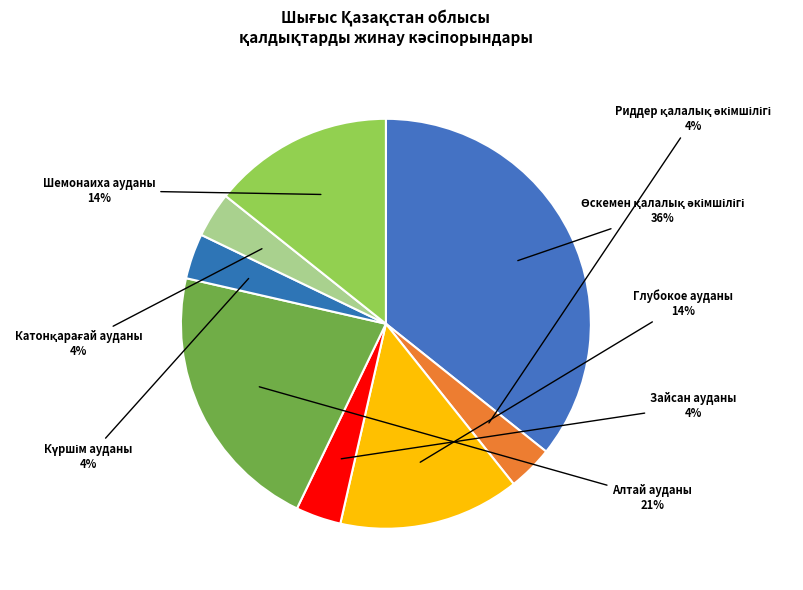

Do Шемонаиха ауданы and Алтай ауданы together represent more than half of the pie?

No